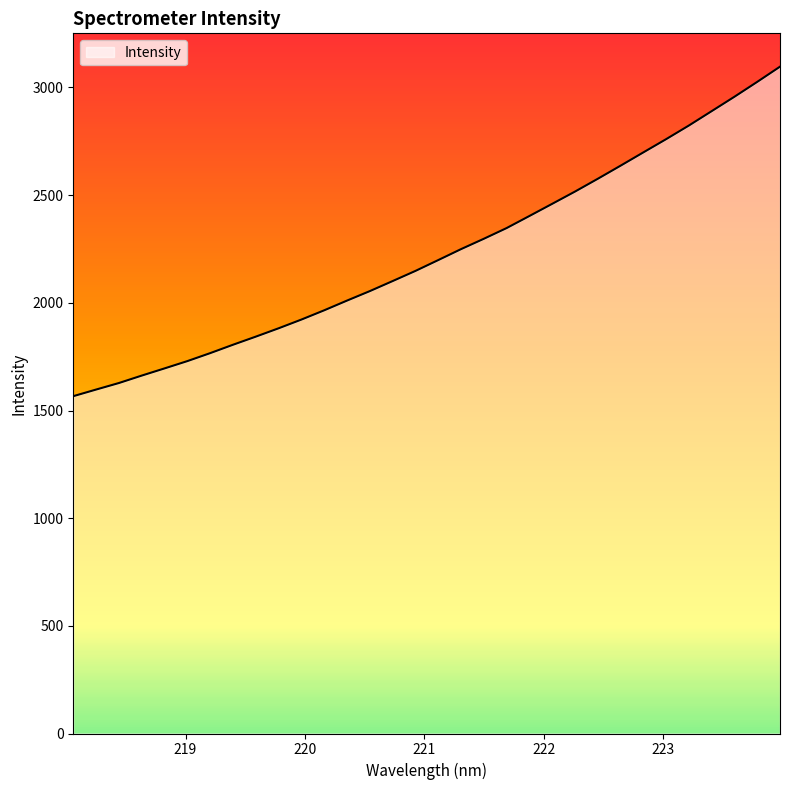

What is the minimum value shown in the chart?

1566.5